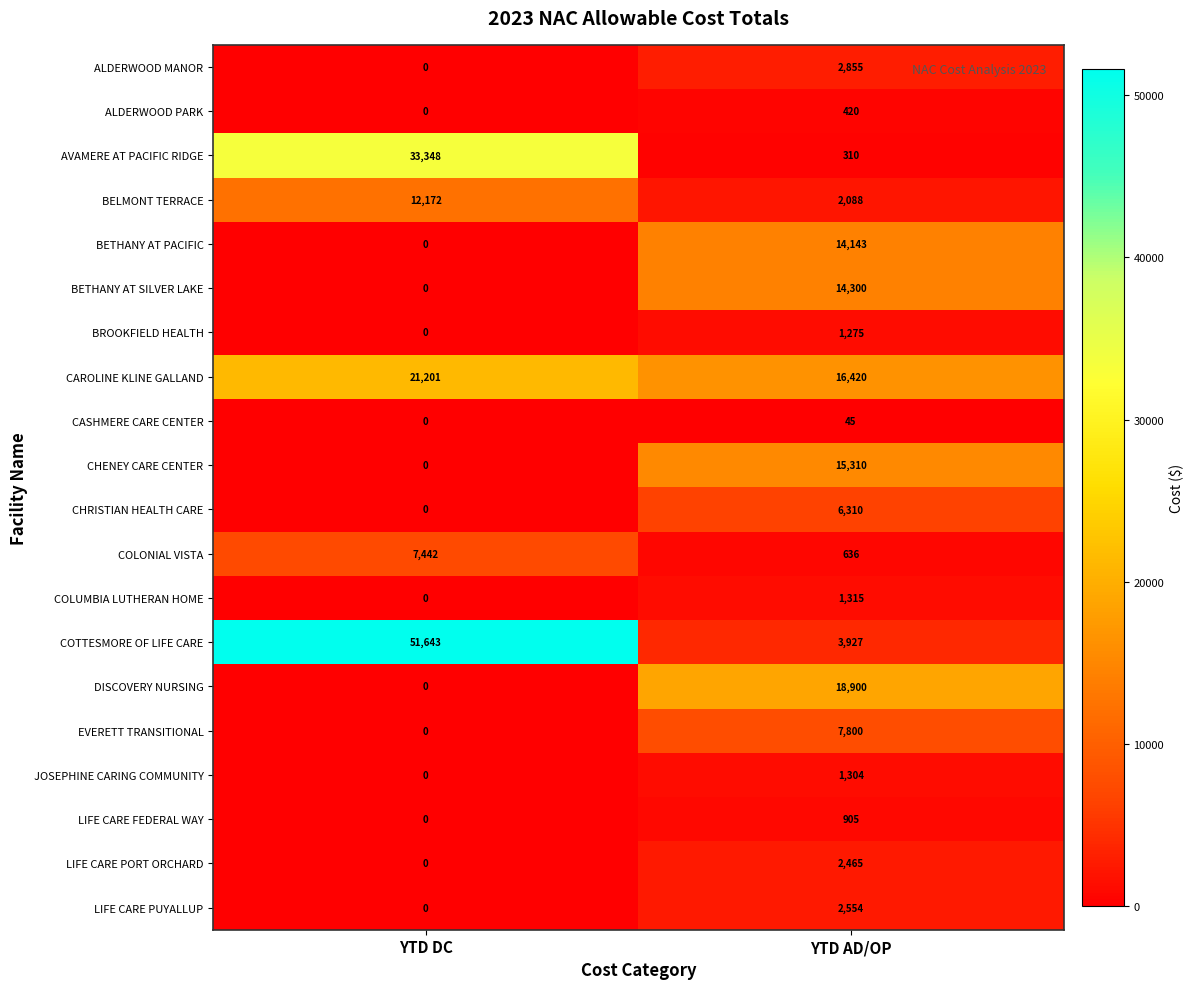

Is it true that LIFE CARE FEDERAL WAY equals 0 at YTD DC?

True